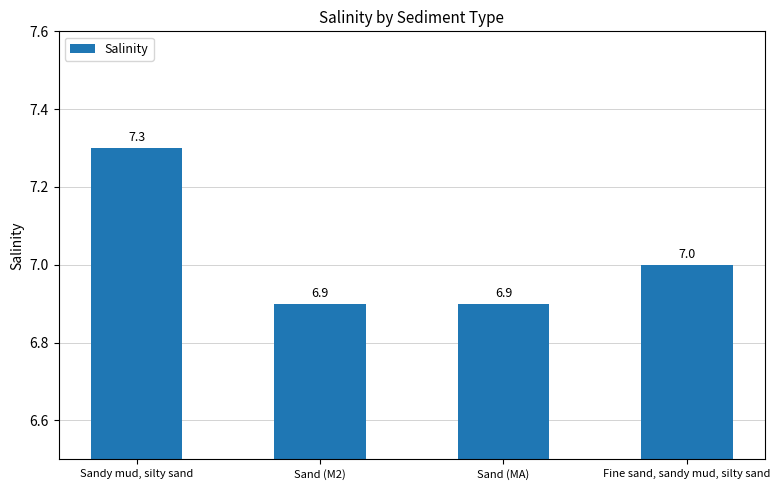

What is the change in value from Sand (MA) to Fine sand, sandy mud, silty sand?

+0.1